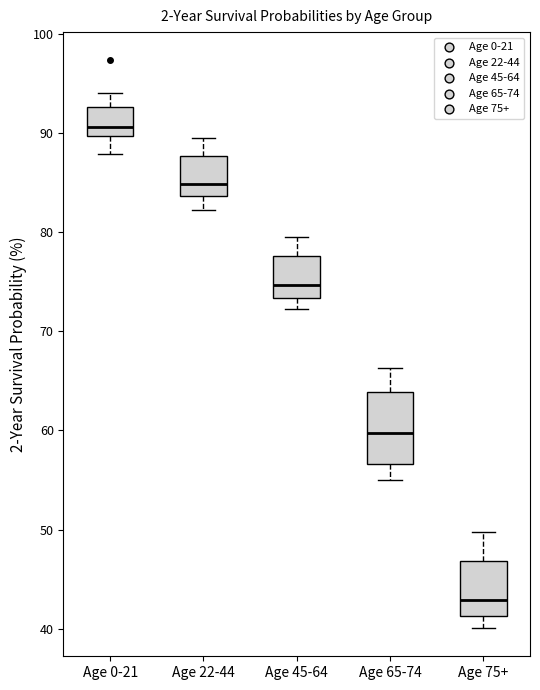

Reading left to right, transcribe this box plot: for each box, give where its median line is, the range the box spans, and where its two whiskers end, as read against the y-axis. The values are not printed on the chart, so give them approximately, as read against the axis.

Age 0-21: median 91, box 90 to 93, whiskers 88 to 94
Age 22-44: median 85, box 84 to 88, whiskers 82 to 90
Age 45-64: median 75, box 73 to 78, whiskers 72 to 80
Age 65-74: median 60, box 57 to 64, whiskers 55 to 66
Age 75+: median 43, box 41 to 47, whiskers 40 to 50